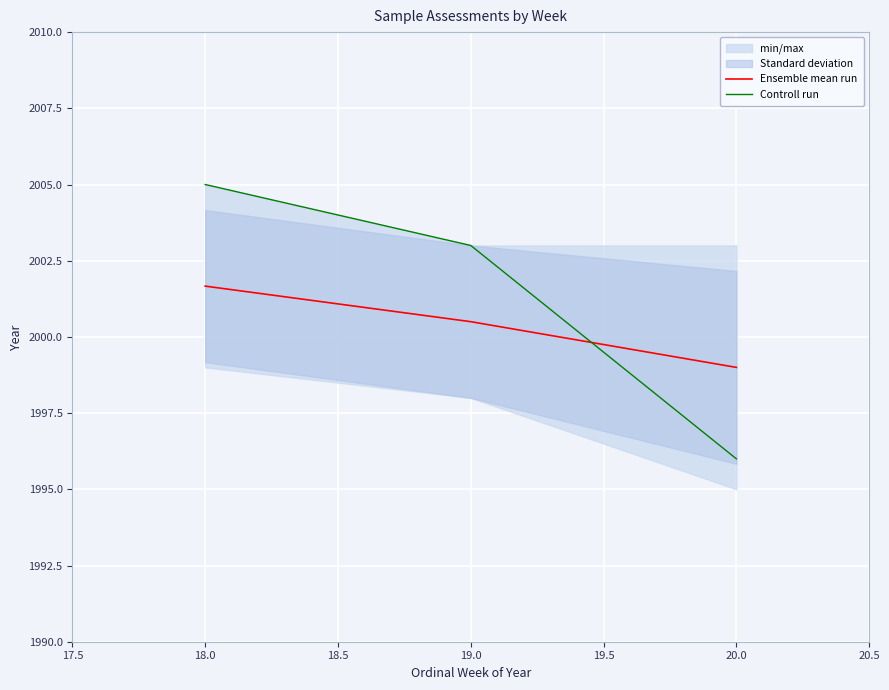

At which label is Ensemble mean run closest to 2000?

19.0